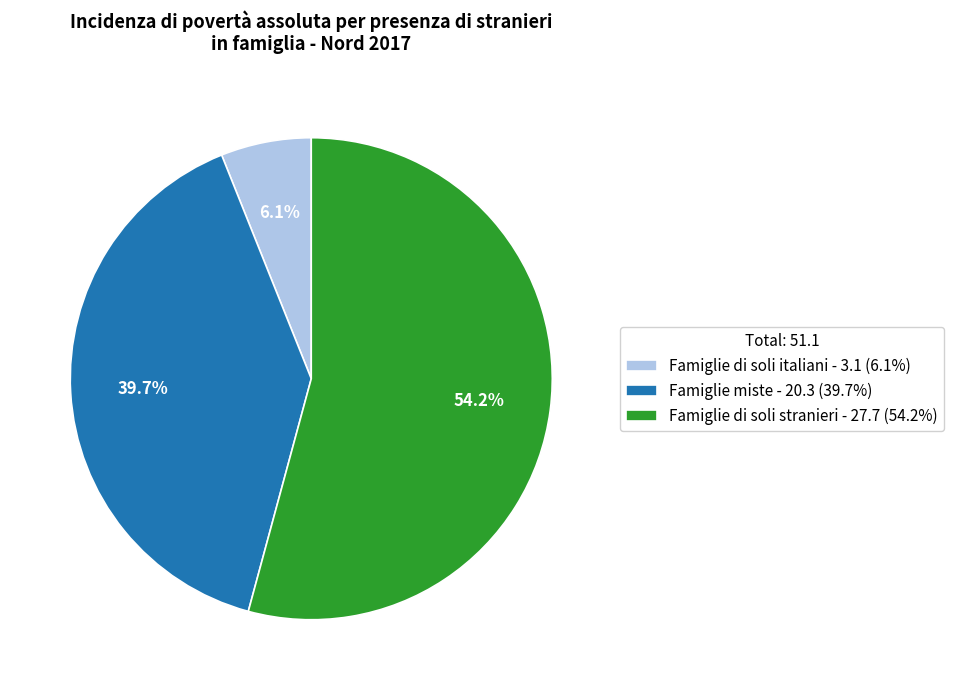

Between Famiglie di soli italiani and Famiglie di soli stranieri, which is larger?

Famiglie di soli stranieri